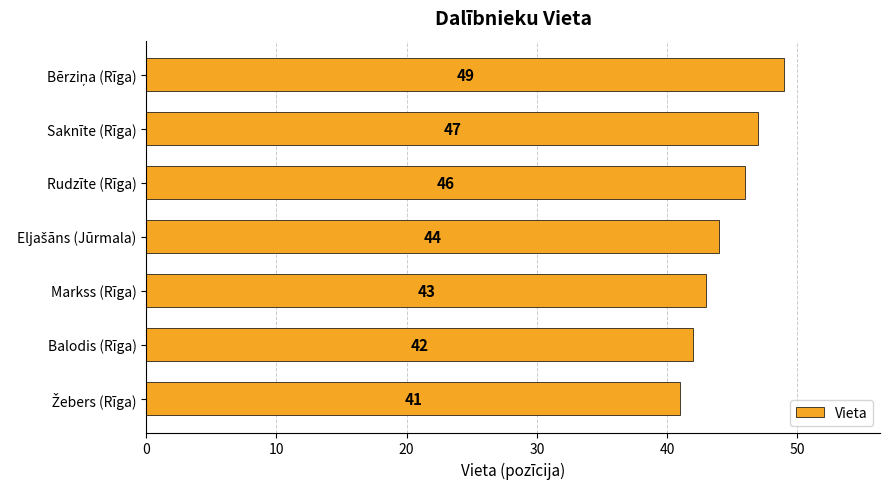

What is the smallest value displayed?

41